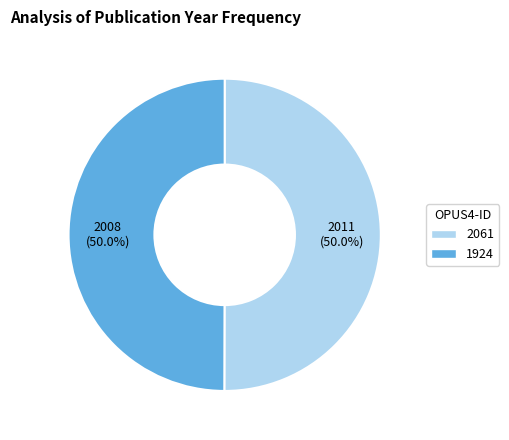

How much of the chart is everything except 1924?

50.0%